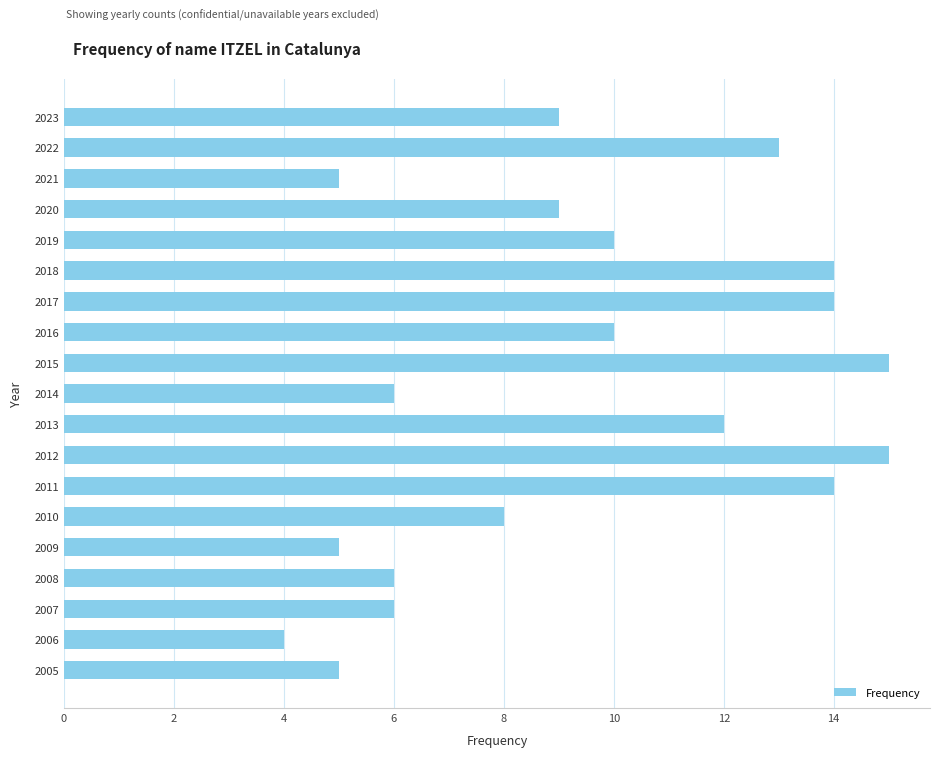

What is the ratio of the value at 2011 to the value at 2007?

2.3